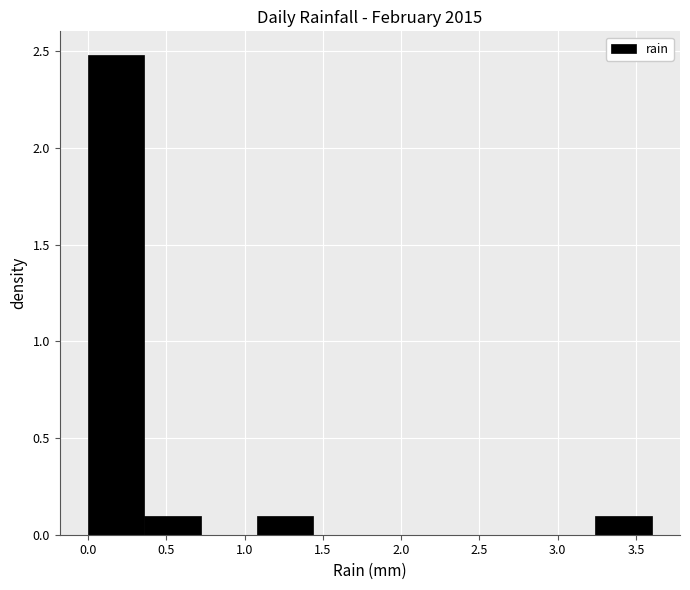

Over which range of the x-axis is the bar tallest?

0.00 to 0.36